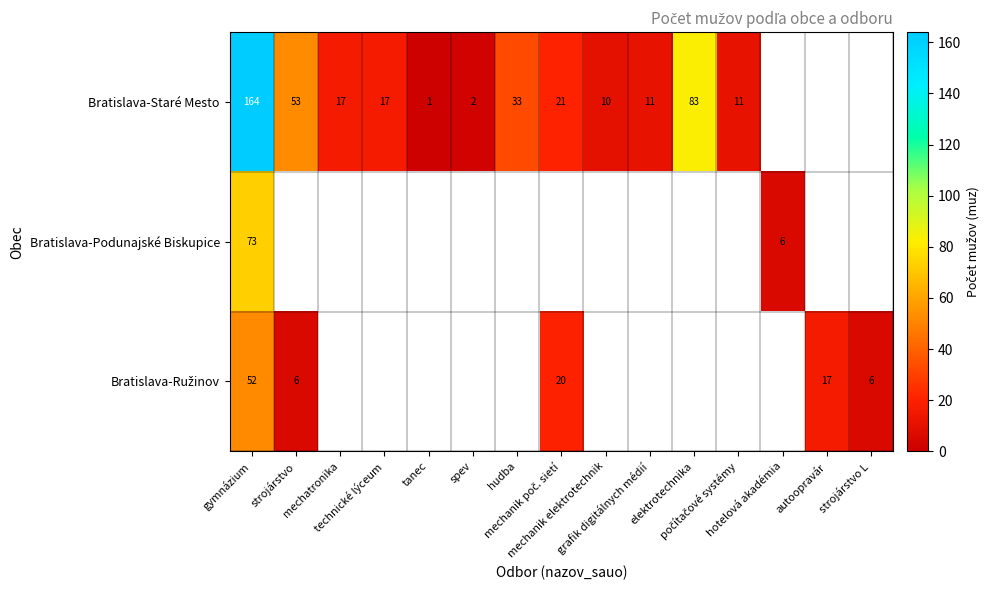

What is the lowest value of the Bratislava-Podunajské Biskupice series?

6.0